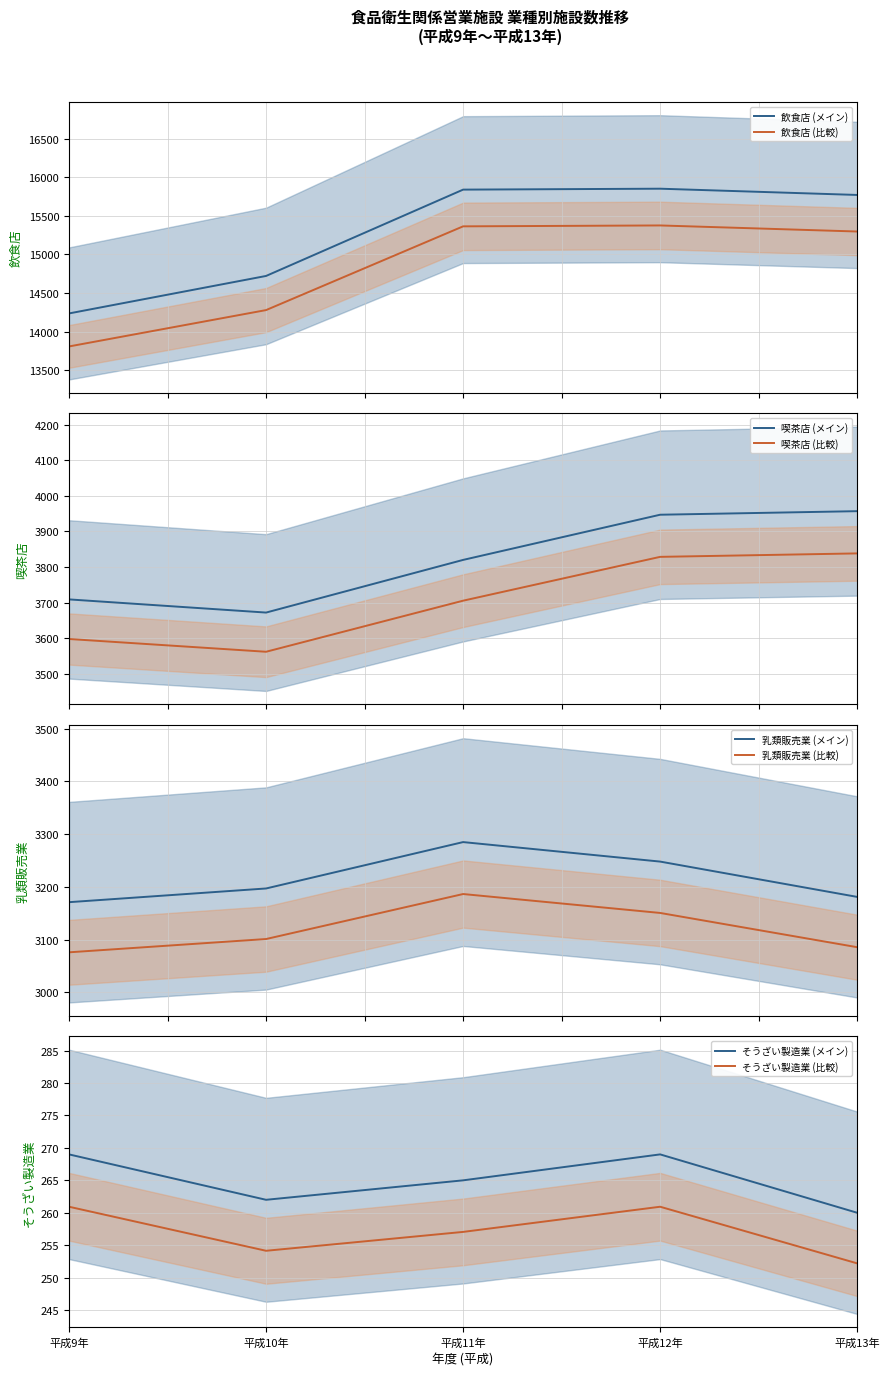

True or false: 飲食店 (比較) and 飲食店 (メイン) intersect in this chart.

False